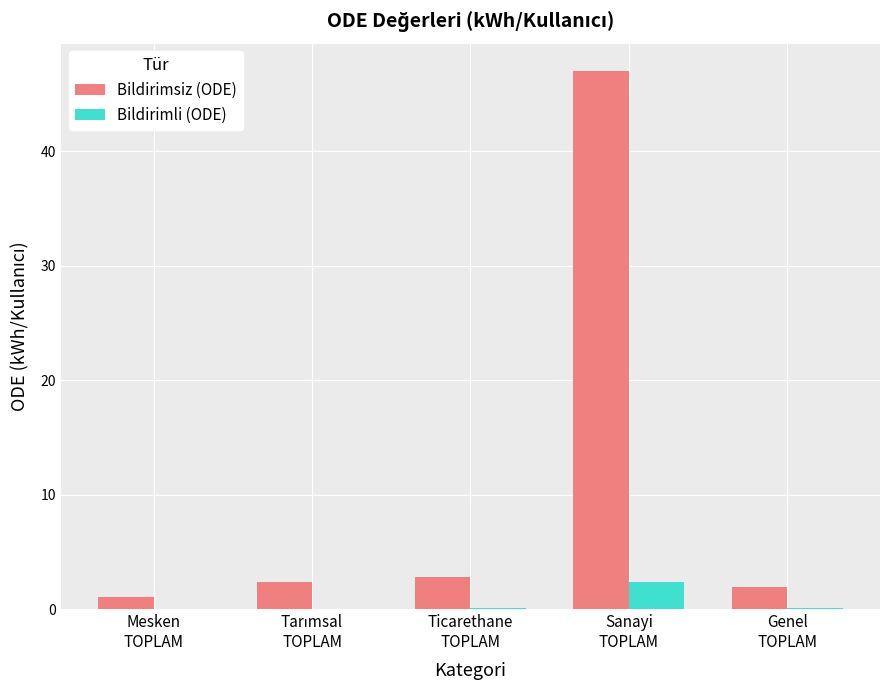

Which series has the largest total across all categories?

Bildirimsiz (ODE)